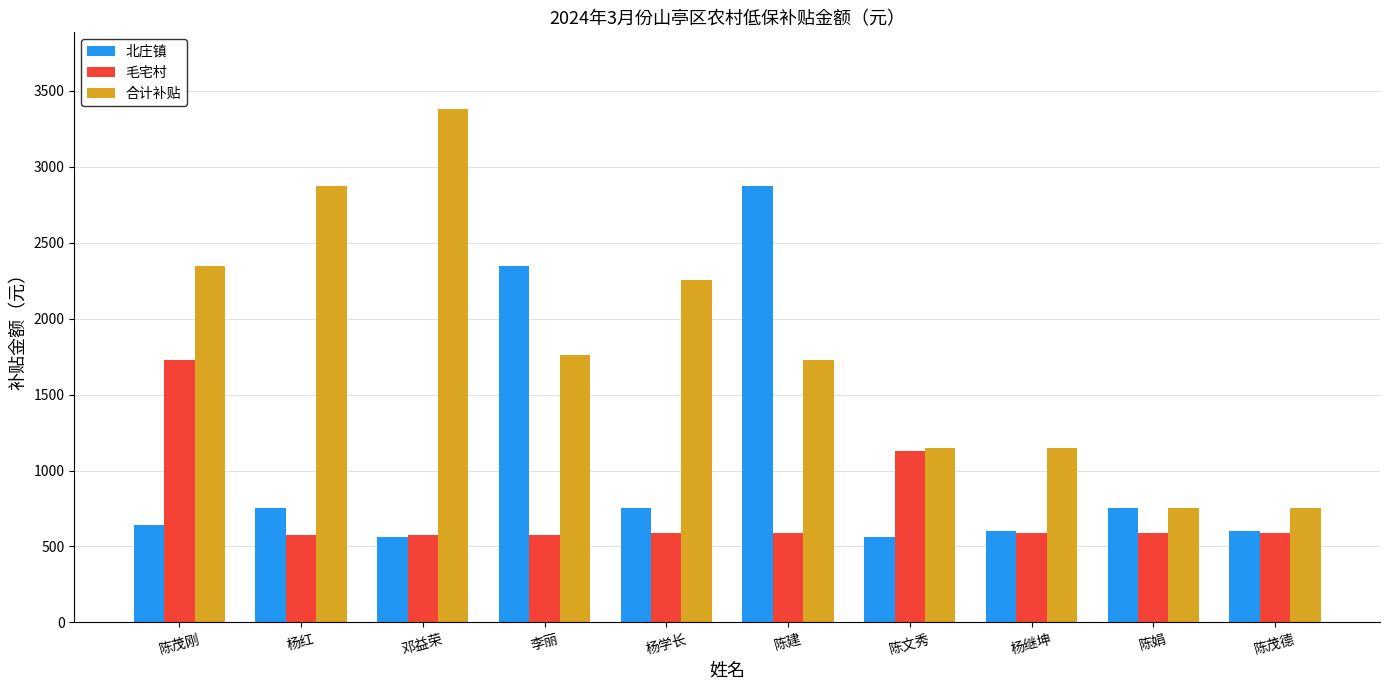

Where does the 毛宅村 series first go above 587?

陈茂刚